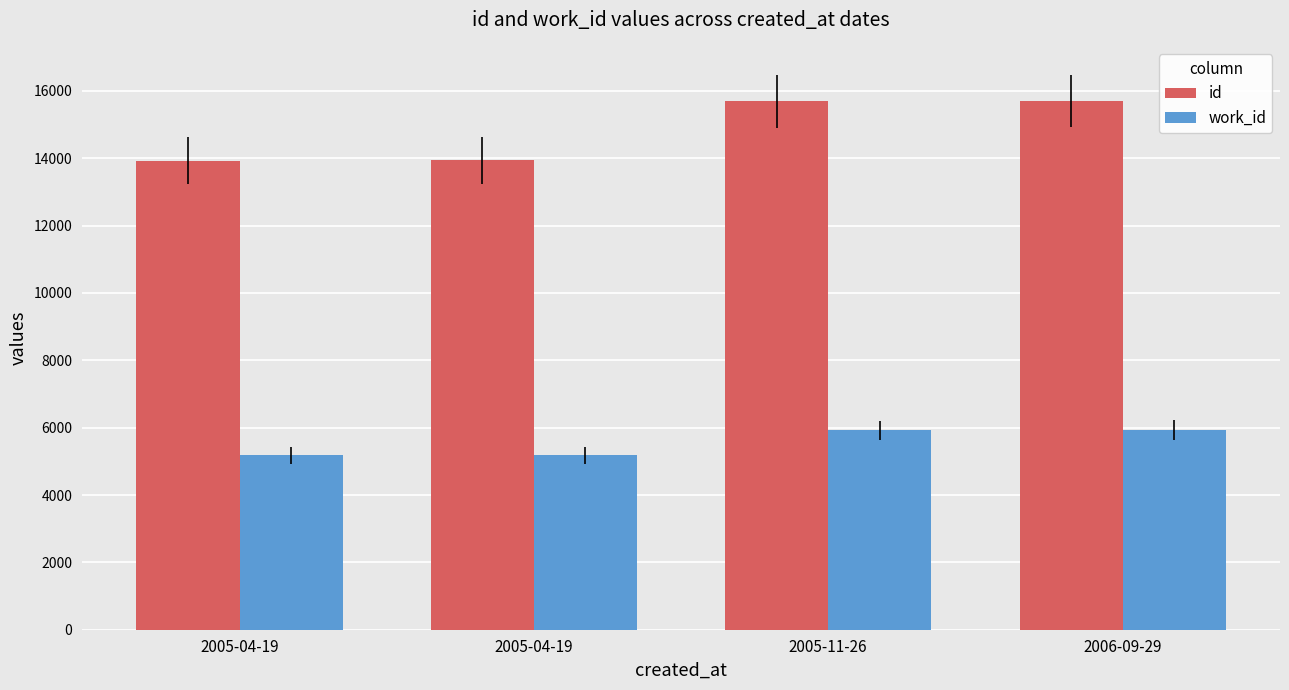

How many groups of bars are there?

4